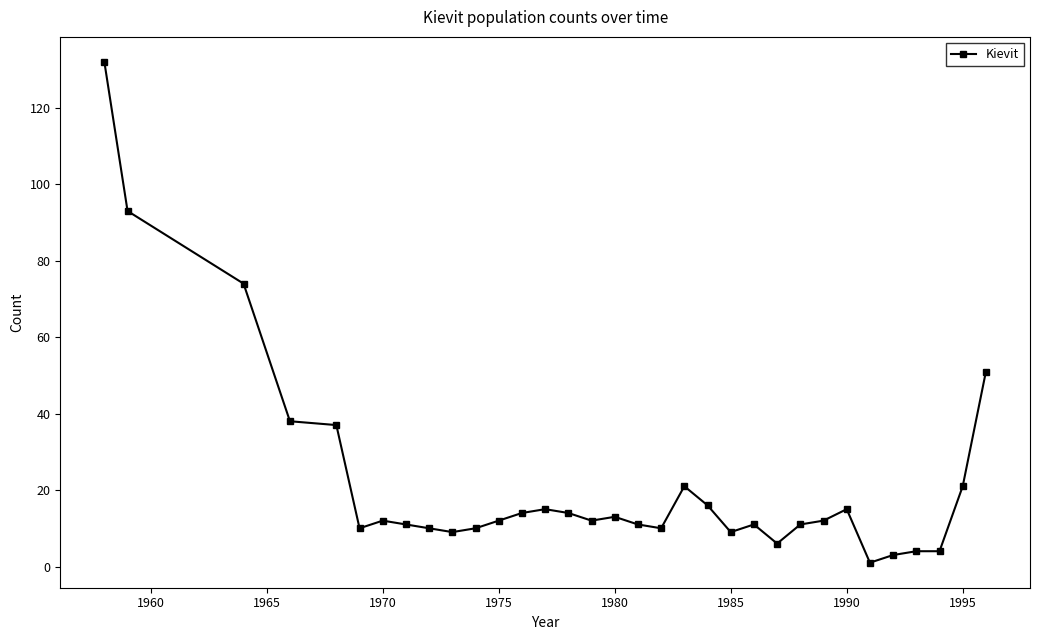

Is this an area chart (filled region under the line)?

No